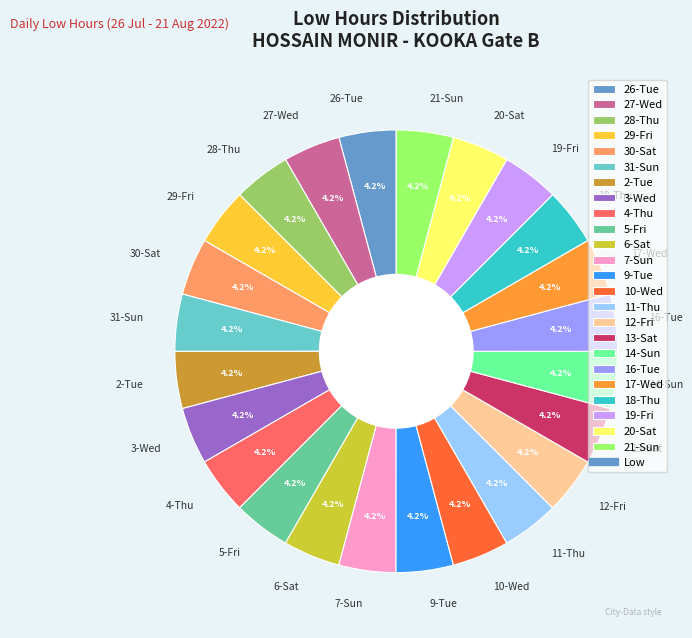

Approximately how many times larger is the value at 19-Fri compared to 7-Sun?

1.0